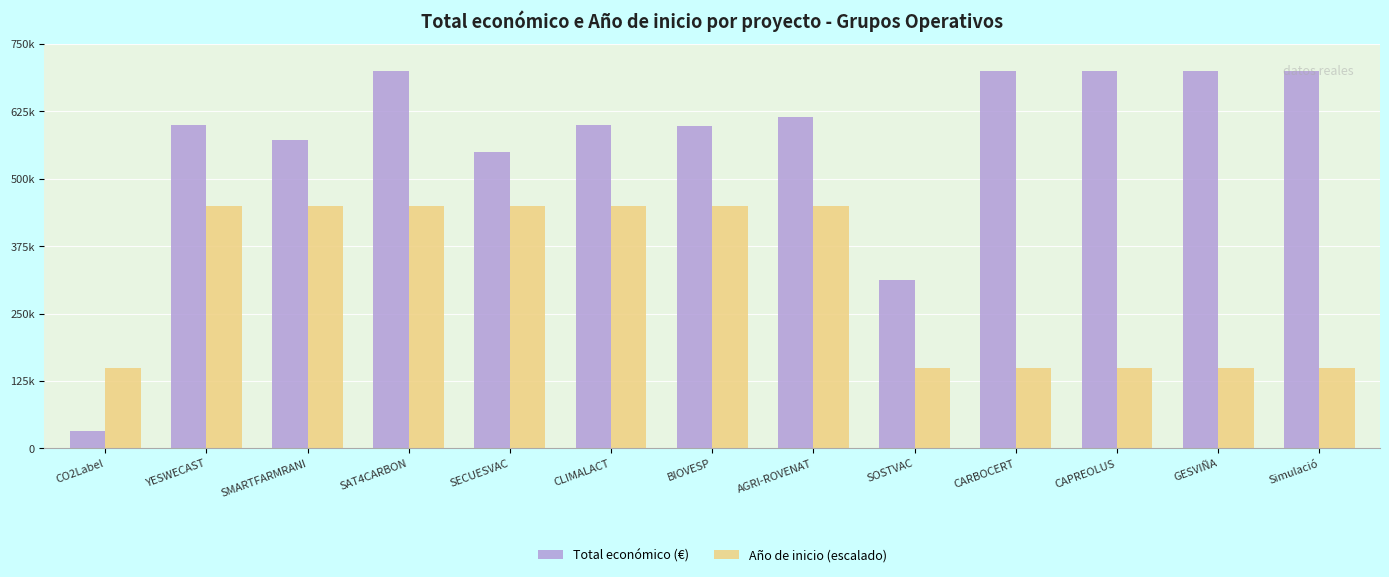

Which series has the largest total across all categories?

Total económico (€)